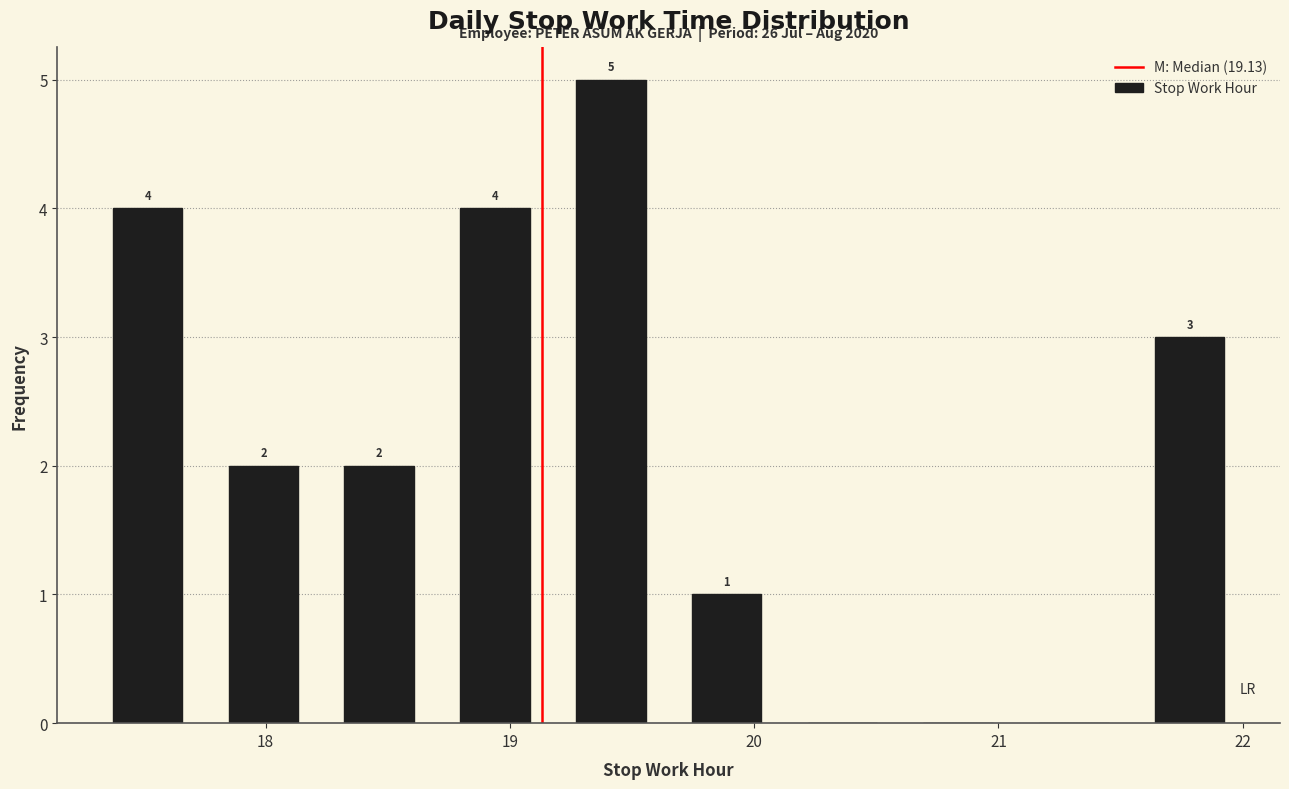

Over which range of the x-axis is the bar tallest?

19.2 to 19.7